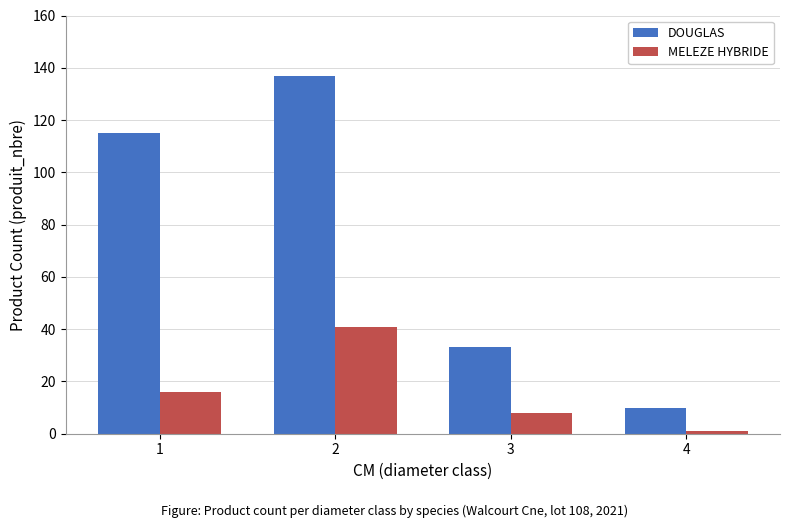

Reading left to right, list all the values displayed in this chart.

DOUGLAS: 1=115	2=137	3=33	4=10
MELEZE HYBRIDE: 1=16	2=41	3=8	4=1